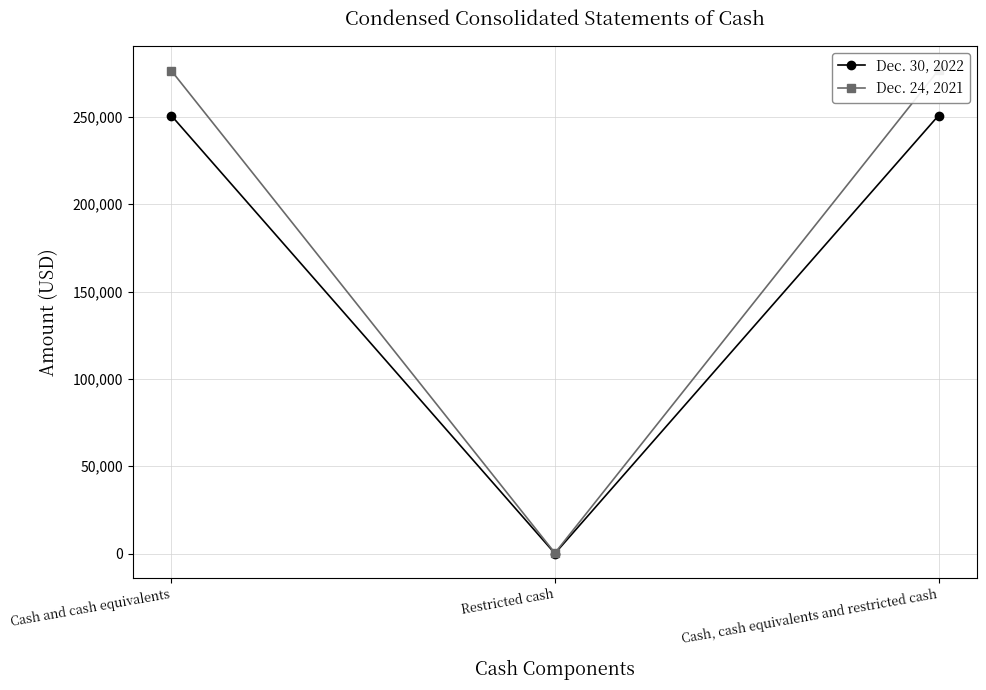

The Dec. 24, 2021 series shows 276531 at Cash and cash equivalents. True or false?

True